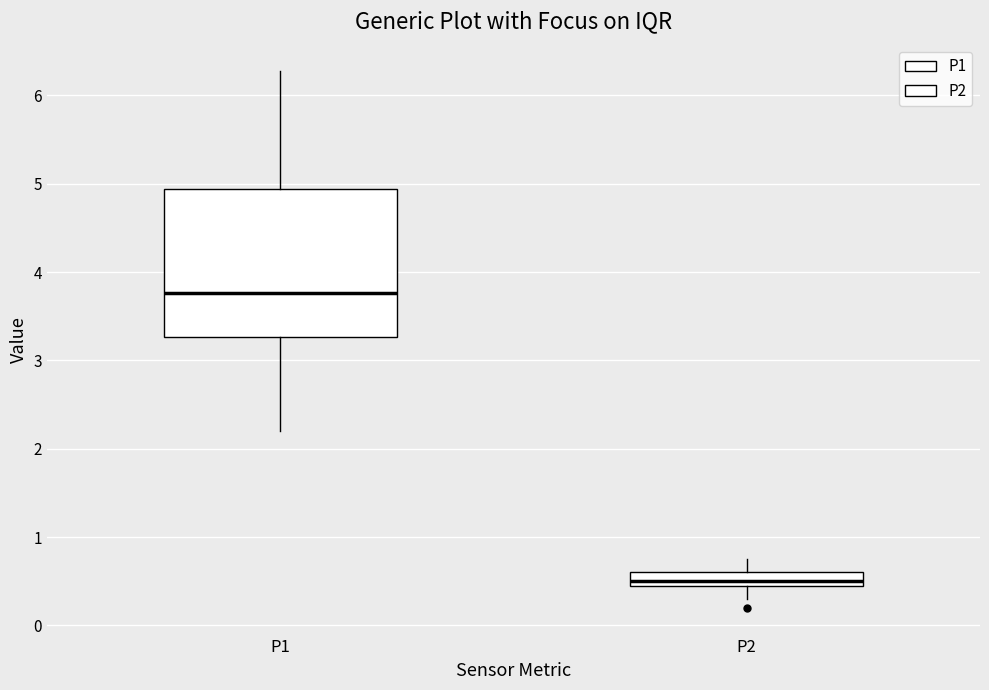

Which box has the lowest median line?

P2